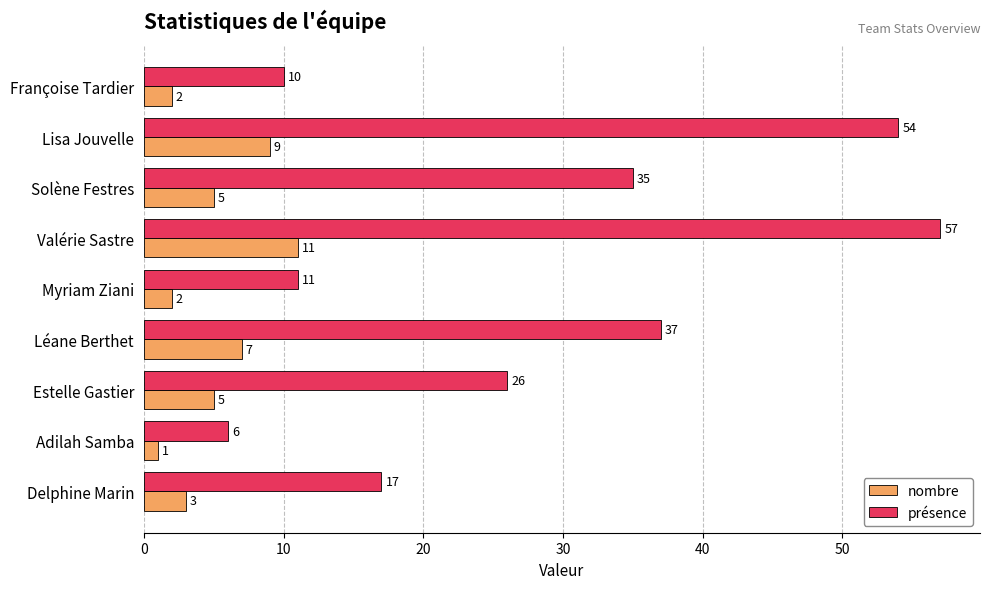

What is the greatest value displayed?

57